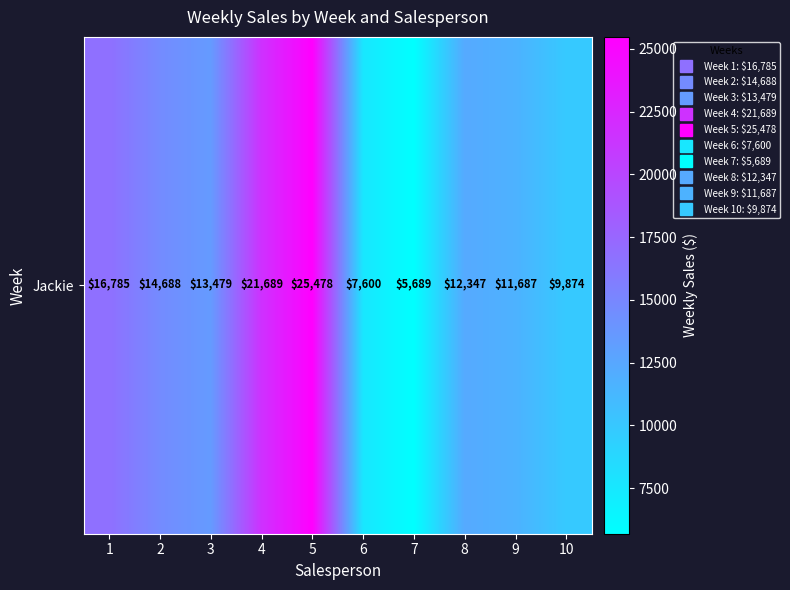

What is the sum of the values at 6 and 10?

17474.5